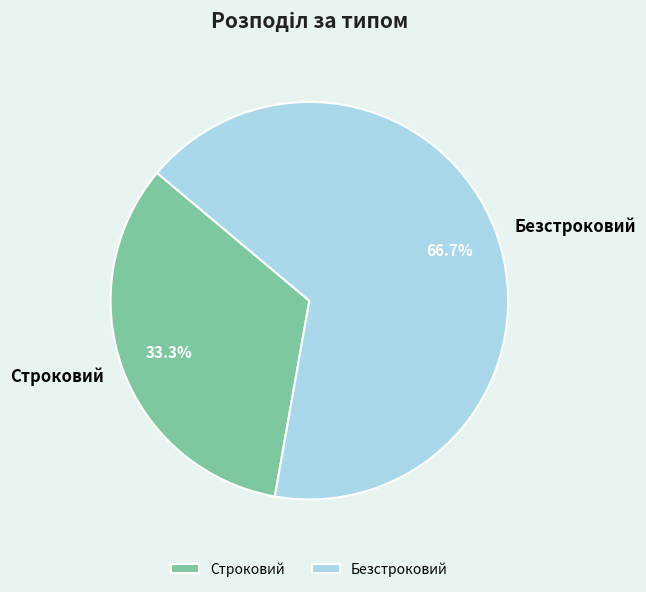

What is the largest slice in the pie chart?

Безстроковий